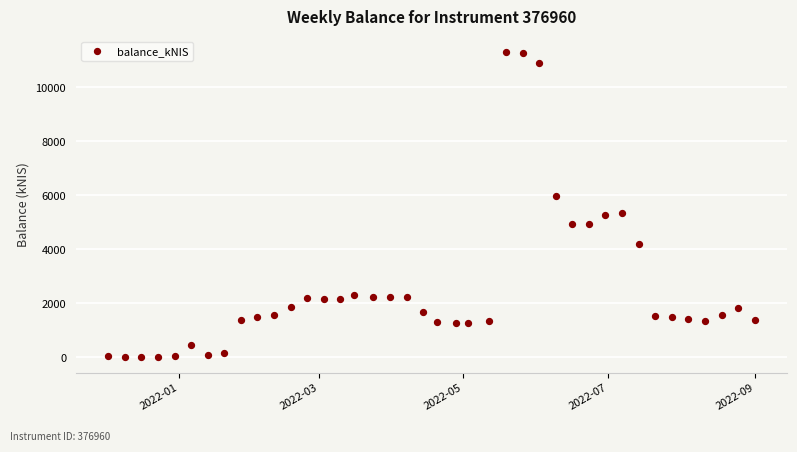

What is the range of Y values (max minus min)?

11322.4